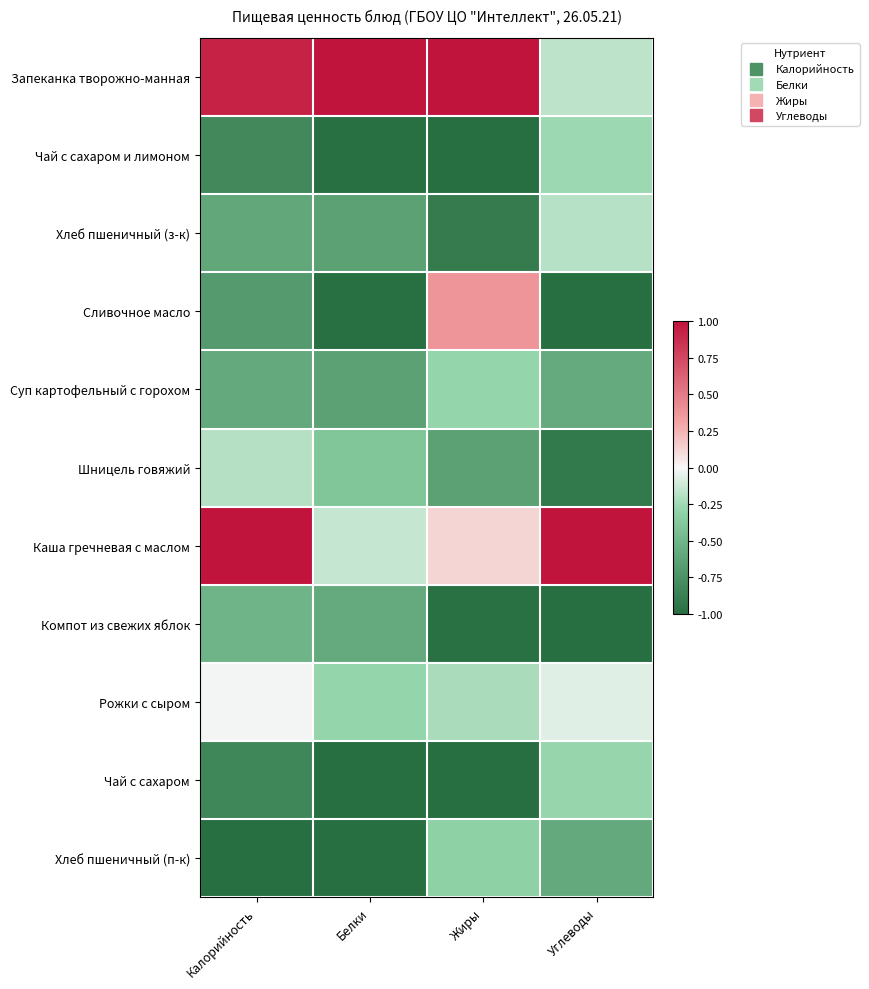

What is the minimum value shown in the chart?

-1.0